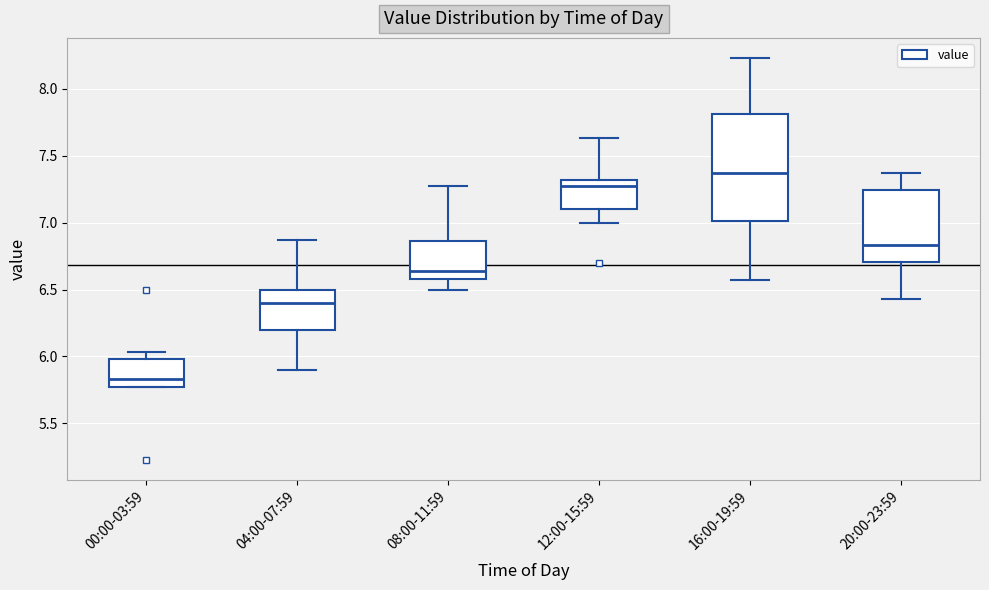

Reading left to right, transcribe this box plot: for each box, give where its median line is, the range the box spans, and where its two whiskers end, as read against the y-axis. The values are not printed on the chart, so give them approximately, as read against the axis.

00:00-03:59: median 5.85, box 5.75 to 6.00, whiskers 5.75 to 6.05
04:00-07:59: median 6.40, box 6.20 to 6.50, whiskers 5.90 to 6.85
08:00-11:59: median 6.65, box 6.60 to 6.85, whiskers 6.50 to 7.25
12:00-15:59: median 7.25, box 7.10 to 7.30, whiskers 7.00 to 7.65
16:00-19:59: median 7.35, box 7.00 to 7.80, whiskers 6.55 to 8.25
20:00-23:59: median 6.85, box 6.70 to 7.25, whiskers 6.45 to 7.35